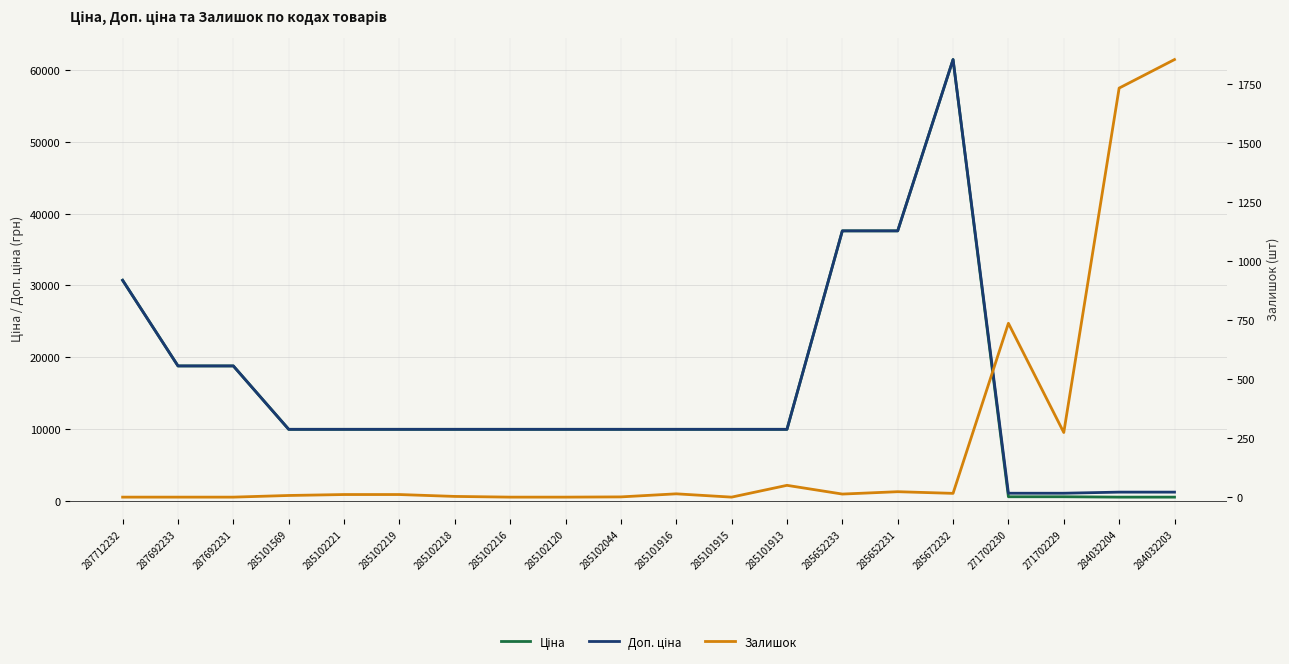

What is the difference between the second highest and minimum values in the Ціна series?

37054.6